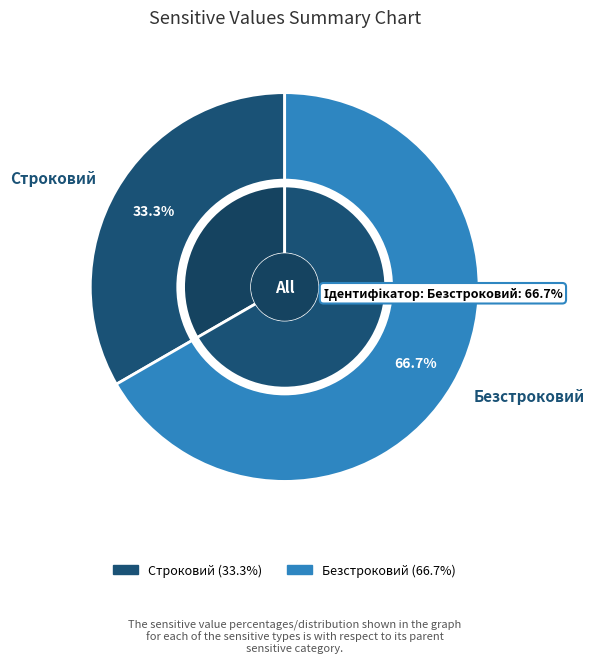

Rank the categories by value from highest to lowest.

Безстроковий, Строковий